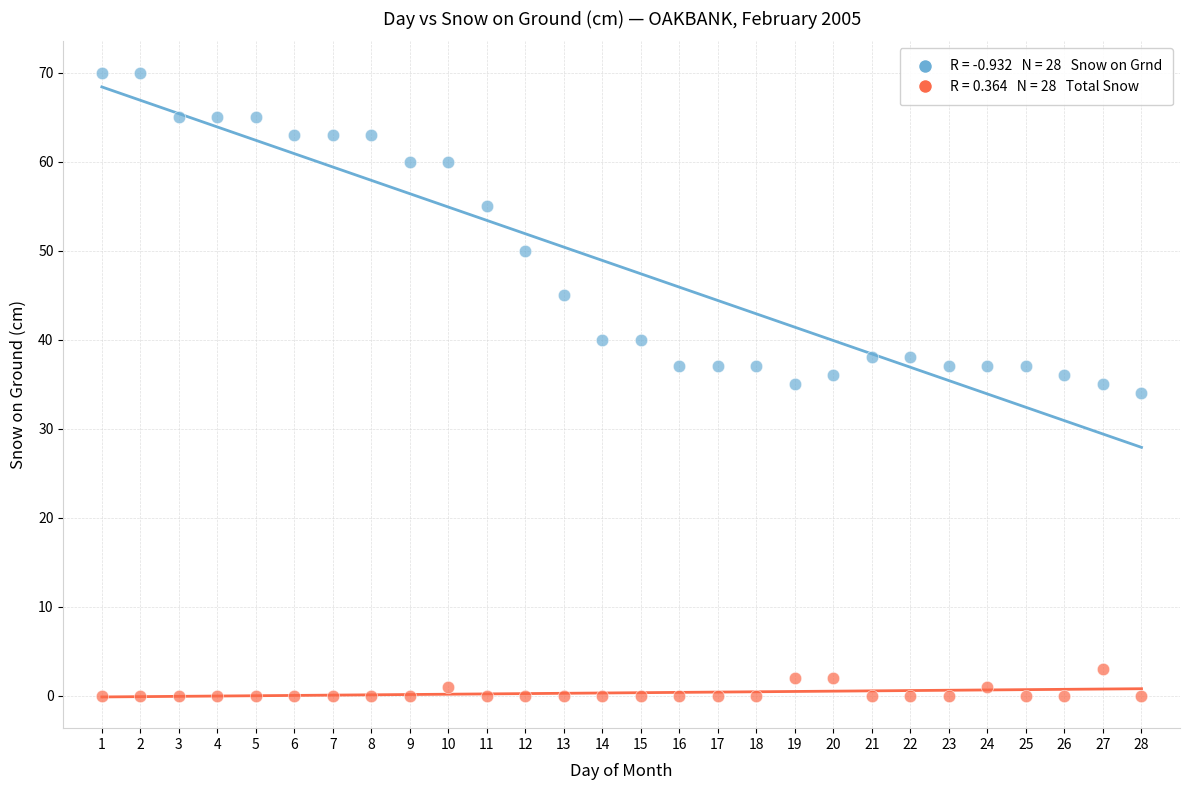

Across all data points, what is the range of Y values (max minus min)?

70